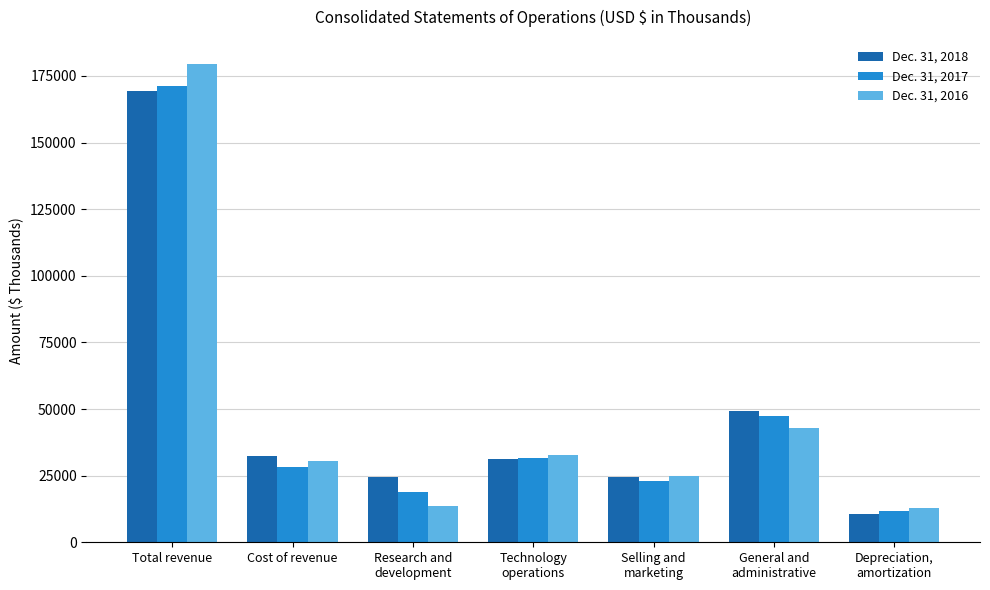

How many bars are there in each group?

3